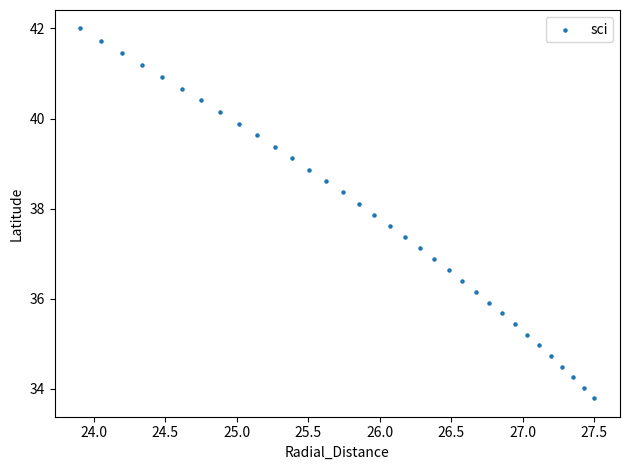

What is the range of X values (max minus min)?

3.6